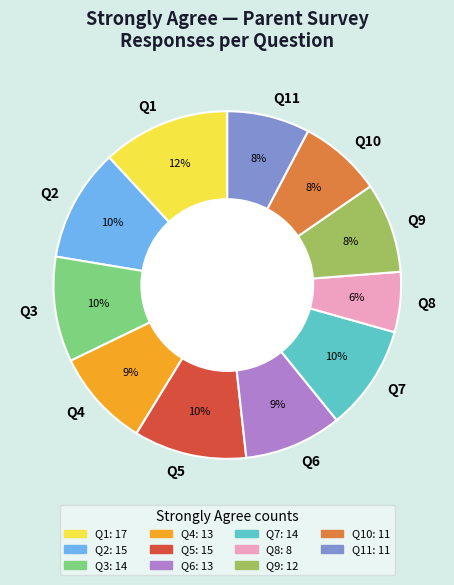

Does Q8 represent more than half of the total?

No